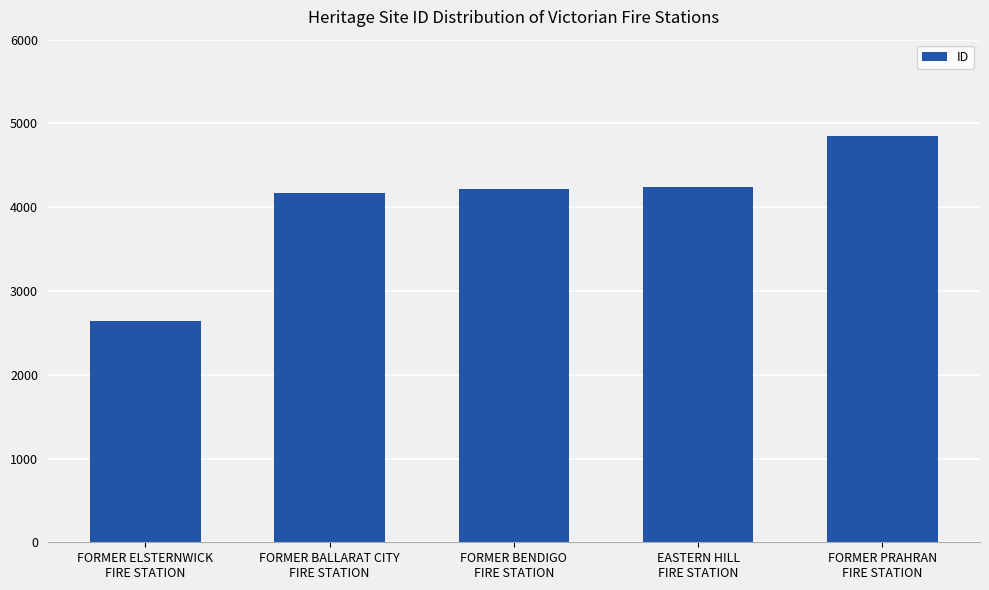

What is the label of the 3rd bar from the left?

FORMER BENDIGO
FIRE STATION